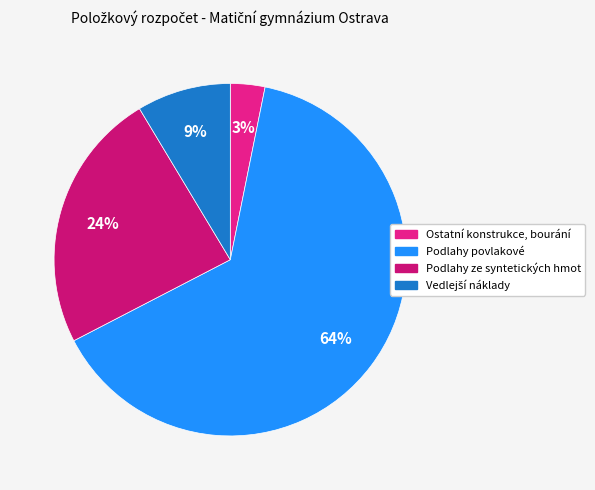

How many slices are in this pie chart?

4